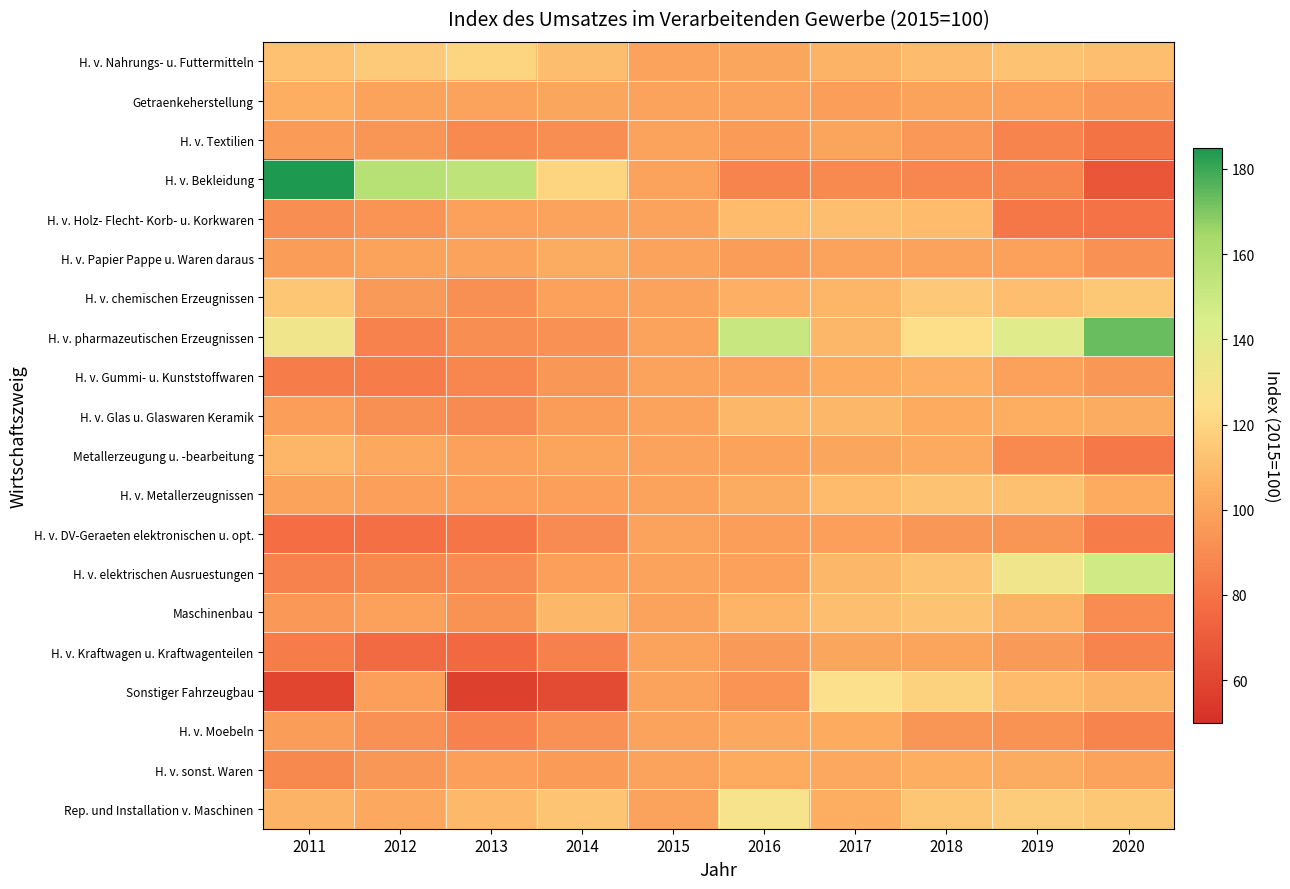

Reading right to left, list all the values displayed in this chart.

H. v. Nahrungs- u. Futtermitteln: 2020=111.1	2019=112.4	2018=109.6	2017=106.0	2016=100.9	2015=100.0	2014=110.2	2013=119.7	2012=115.7	2011=112.0
Getraenkeherstellung: 2020=95.5	2019=98.9	2018=99.1	2017=97.9	2016=99.7	2015=100.0	2014=101.1	2013=100.0	2012=99.3	2011=104.1
H. v. Textilien: 2020=79.6	2019=86.7	2018=95.7	2017=100.2	2016=96.9	2015=100.0	2014=90.8	2013=89.5	2012=93.9	2011=96.8
H. v. Bekleidung: 2020=67.4	2019=87.7	2018=88.3	2017=89.2	2016=86.9	2015=100.0	2014=120.0	2013=155.4	2012=157.8	2011=184.3
H. v. Holz- Flecht- Korb- u. Korkwaren: 2020=79.4	2019=81.5	2018=109.3	2017=111.0	2016=109.4	2015=100.0	2014=99.8	2013=98.6	2012=93.6	2011=90.8
H. v. Papier Pappe u. Waren daraus: 2020=92.6	2019=98.6	2018=99.6	2017=100.0	2016=97.2	2015=100.0	2014=103.7	2013=99.8	2012=99.4	2011=97.4
H. v. chemischen Erzeugnissen: 2020=114.7	2019=110.9	2018=114.9	2017=107.2	2016=105.1	2015=100.0	2014=99.0	2013=91.8	2012=96.2	2011=114.3
H. v. pharmazeutischen Erzeugnissen: 2020=173.3	2019=140.3	2018=123.7	2017=107.9	2016=151.2	2015=100.0	2014=92.4	2013=90.8	2012=86.1	2011=131.3
H. v. Gummi- u. Kunststoffwaren: 2020=94.4	2019=98.9	2018=105.2	2017=102.8	2016=99.6	2015=100.0	2014=94.7	2013=88.2	2012=83.6	2011=84.1
H. v. Glas u. Glaswaren Keramik: 2020=103.3	2019=104.1	2018=103.0	2017=108.0	2016=108.0	2015=100.0	2014=97.2	2013=89.9	2012=91.9	2011=97.7
Metallerzeugung u. -bearbeitung: 2020=82.3	2019=89.3	2018=102.3	2017=101.1	2016=99.3	2015=100.0	2014=100.4	2013=98.9	2012=102.0	2011=107.4
H. v. Metallerzeugnissen: 2020=102.8	2019=111.6	2018=112.3	2017=109.4	2016=103.6	2015=100.0	2014=98.4	2013=98.1	2012=98.5	2011=99.2
H. v. DV-Geraeten elektronischen u. opt.: 2020=83.6	2019=94.2	2018=94.5	2017=98.1	2016=97.7	2015=100.0	2014=89.6	2013=80.8	2012=78.3	2011=77.4
H. v. elektrischen Ausruestungen: 2020=147.8	2019=131.4	2018=112.3	2017=107.8	2016=99.0	2015=100.0	2014=98.5	2013=89.9	2012=88.6	2011=86.2
Maschinenbau: 2020=90.6	2019=106.1	2018=112.4	2017=110.8	2016=106.9	2015=100.0	2014=107.6	2013=93.0	2012=98.7	2011=94.9
H. v. Kraftwagen u. Kraftwagenteilen: 2020=86.5	2019=96.4	2018=100.6	2017=100.8	2016=96.1	2015=100.0	2014=85.5	2013=75.7	2012=76.1	2011=83.7
Sonstiger Fahrzeugbau: 2020=106.0	2019=109.2	2018=118.6	2017=125.3	2016=93.5	2015=100.0	2014=62.3	2013=57.9	2012=98.5	2011=59.8
H. v. Moebeln: 2020=86.6	2019=93.0	2018=94.0	2017=102.8	2016=102.0	2015=100.0	2014=92.7	2013=86.1	2012=92.3	2011=97.3
H. v. sonst. Waren: 2020=99.7	2019=103.6	2018=103.8	2017=101.7	2016=102.8	2015=100.0	2014=96.8	2013=98.3	2012=94.5	2011=88.9
Rep. und Installation v. Maschinen: 2020=114.7	2019=116.2	2018=114.0	2017=103.8	2016=128.1	2015=100.0	2014=113.0	2013=108.2	2012=102.2	2011=106.3